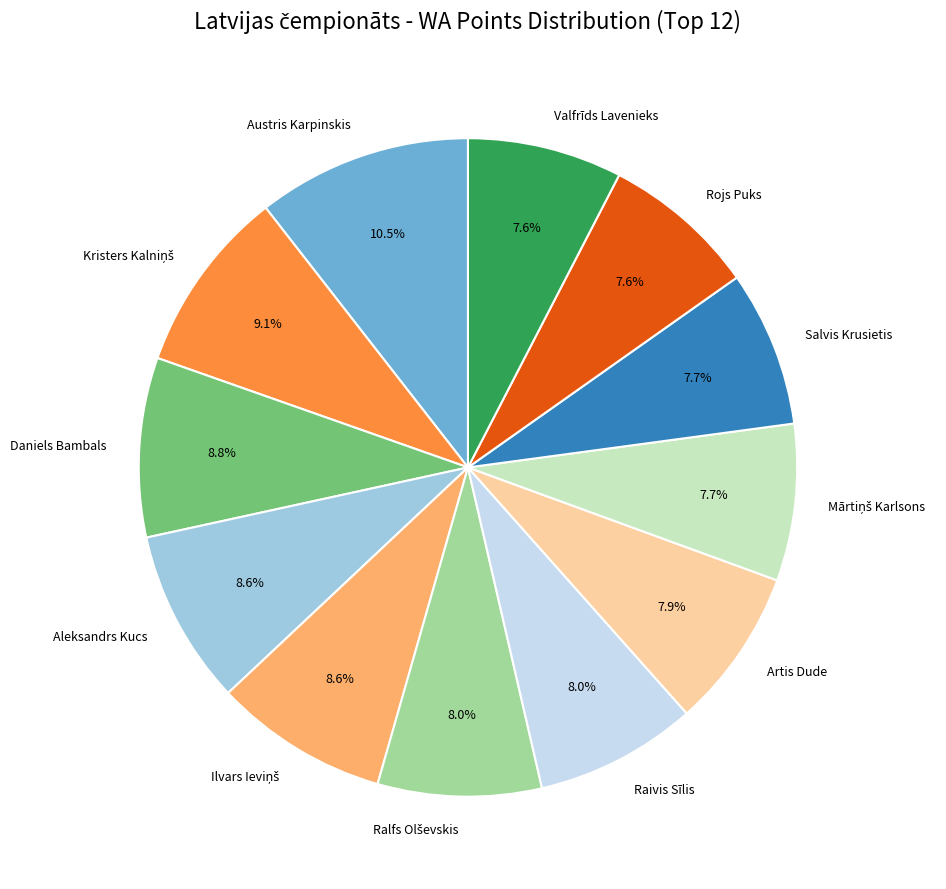

Which slice is the largest?

Austris Karpinskis